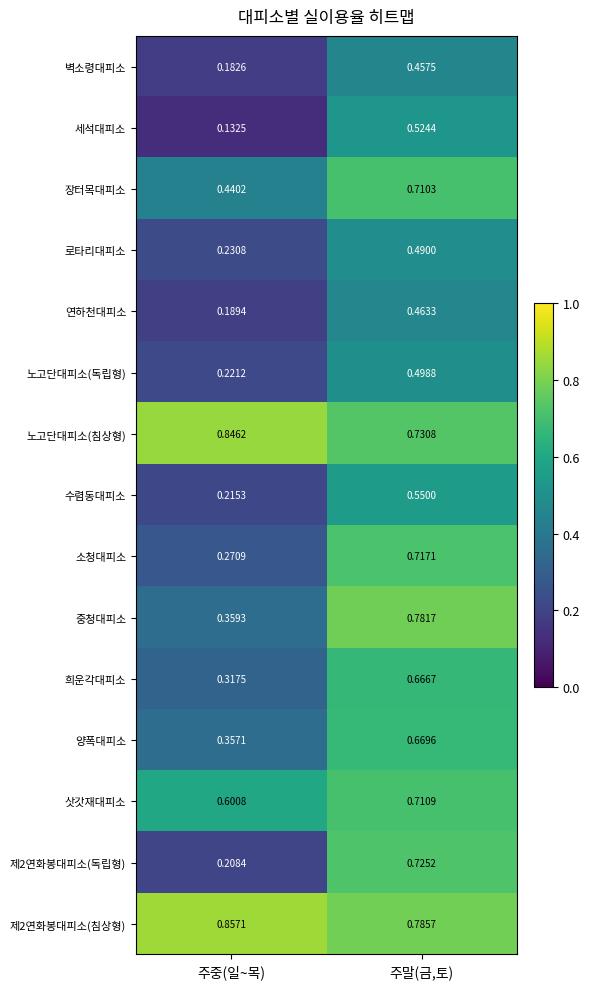

At which label is 제2연화봉대피소(침상형) closest to 0?

주말(금,토)